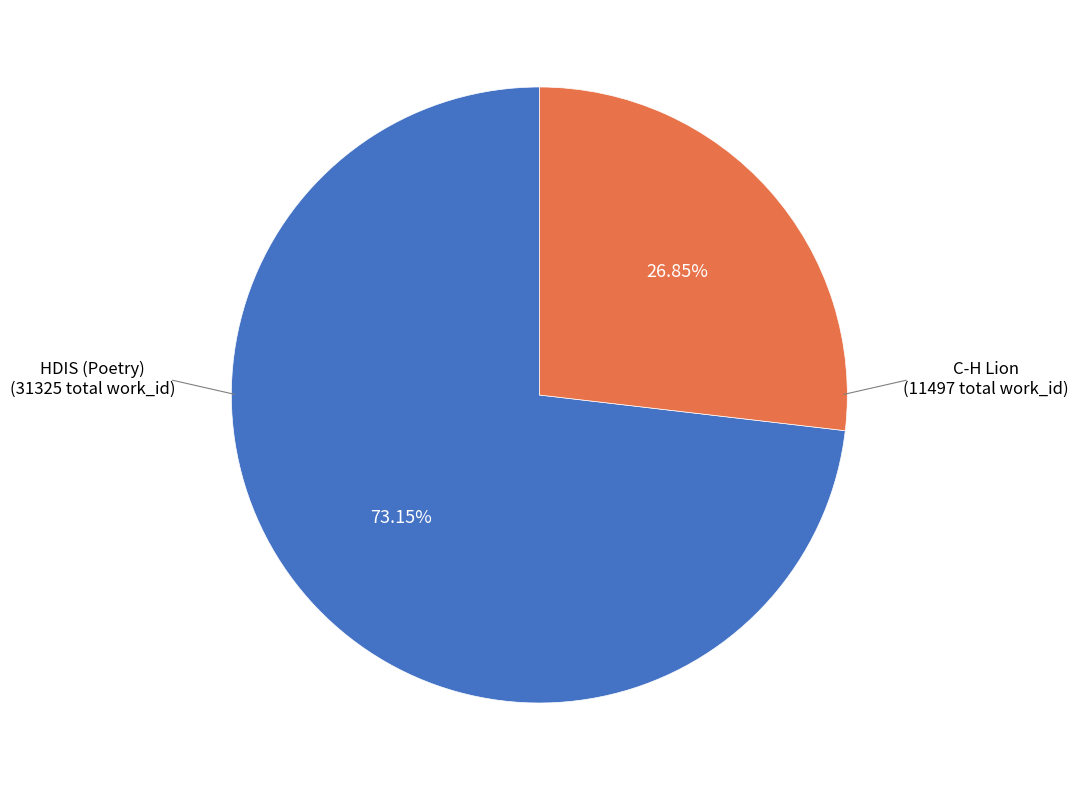

To the nearest percent, what is the average slice percentage?

50%